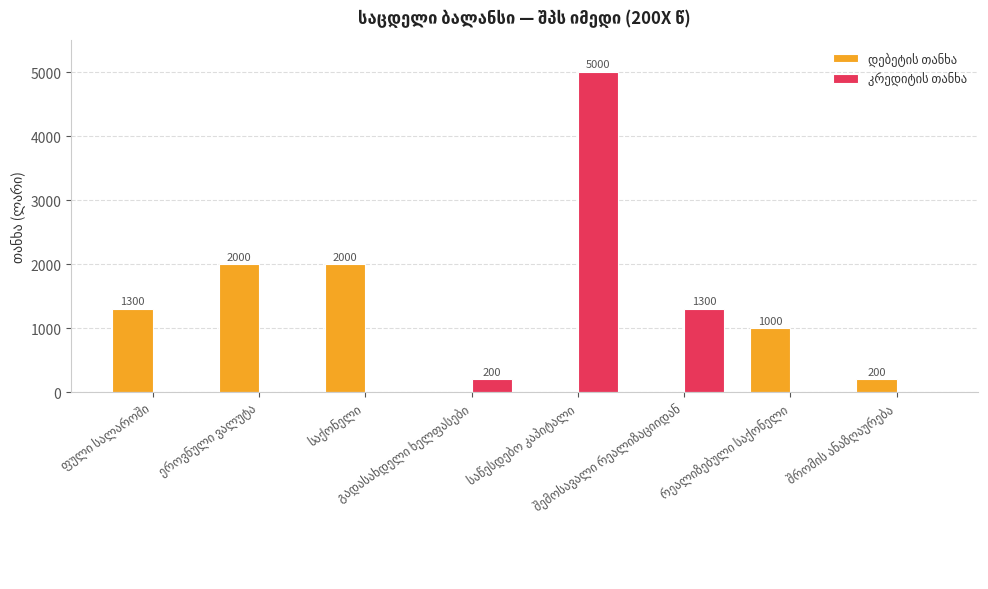

Count the number of data series in this chart.

2